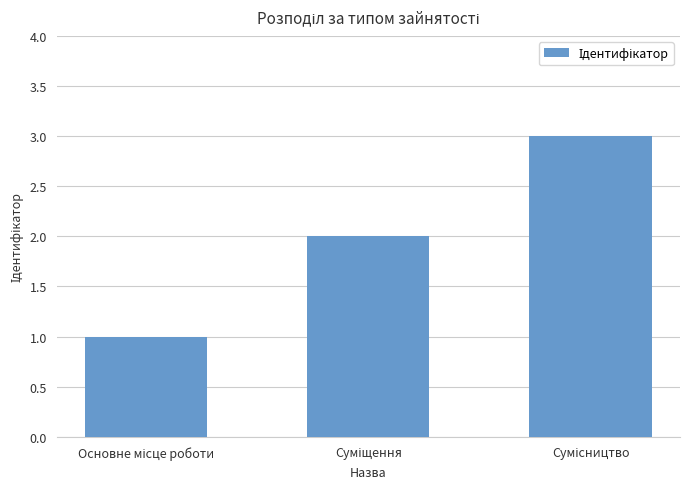

How many values are between 1 and 3?

3